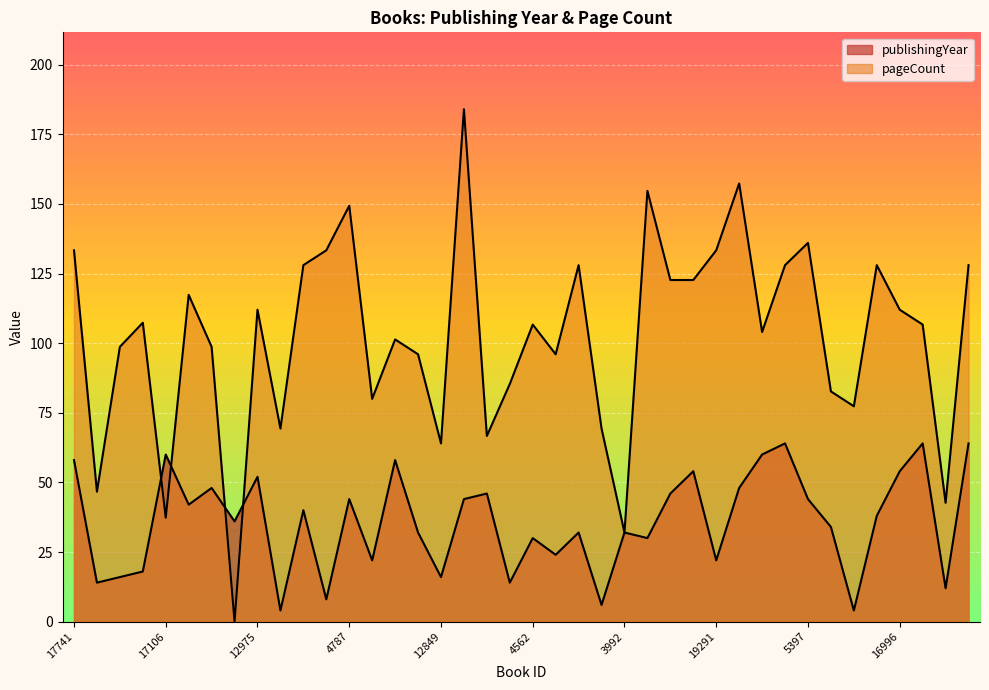

At which category does publishingYear reach its first local peak?

17106